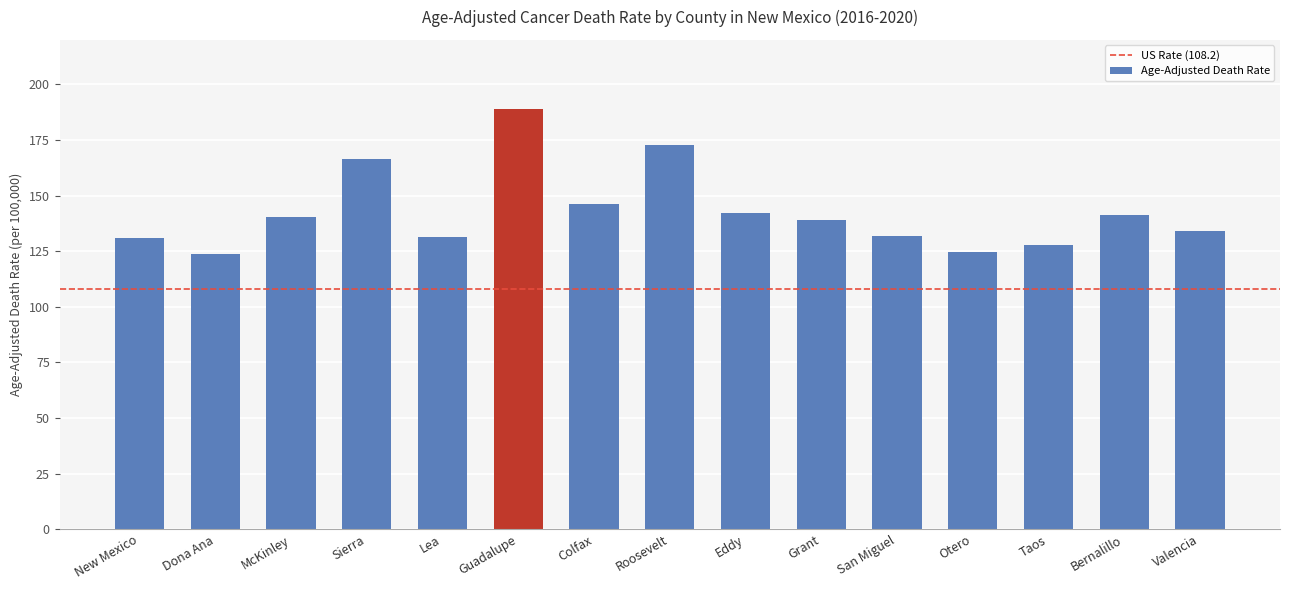

What is the change in value from Sierra to Otero?

-41.8